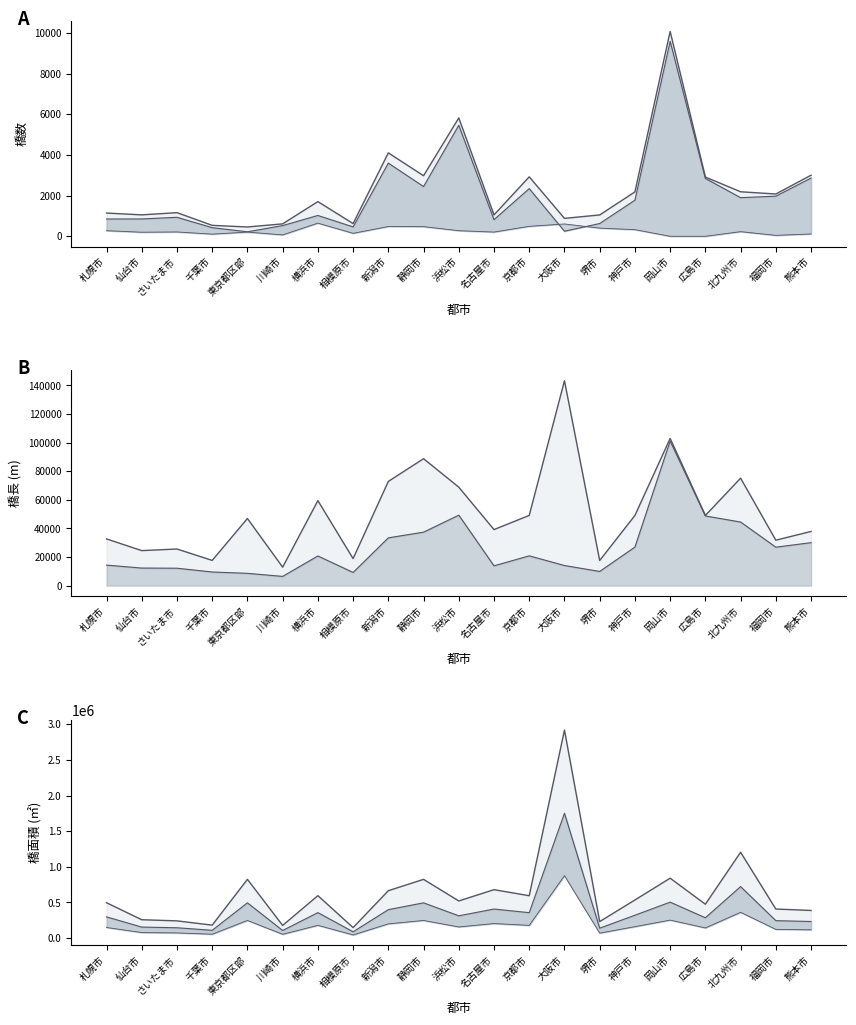

Between 相模原市 and 浜松市, which is larger?

浜松市